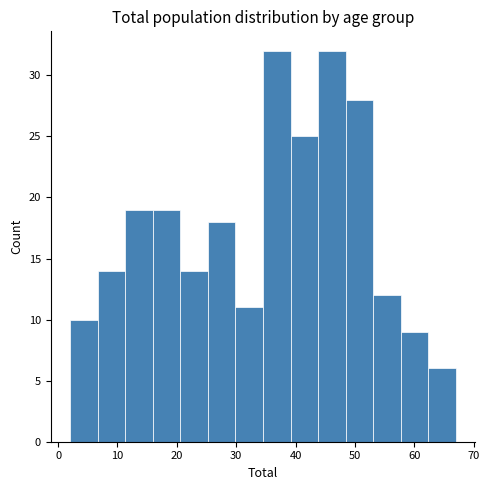

Reading left to right, transcribe this chart: for each bar, give the range it covers on the x-axis and its height. Neither the bar edges nor the heights are printed on the chart, so give them approximately, as read against the axes.

2 to 7: 10
7 to 11: 14
11 to 16: 19
16 to 21: 19
21 to 25: 14
25 to 30: 18
30 to 35: 11
35 to 39: 32
39 to 44: 25
44 to 48: 32
48 to 53: 28
53 to 58: 12
58 to 62: 9
62 to 67: 6